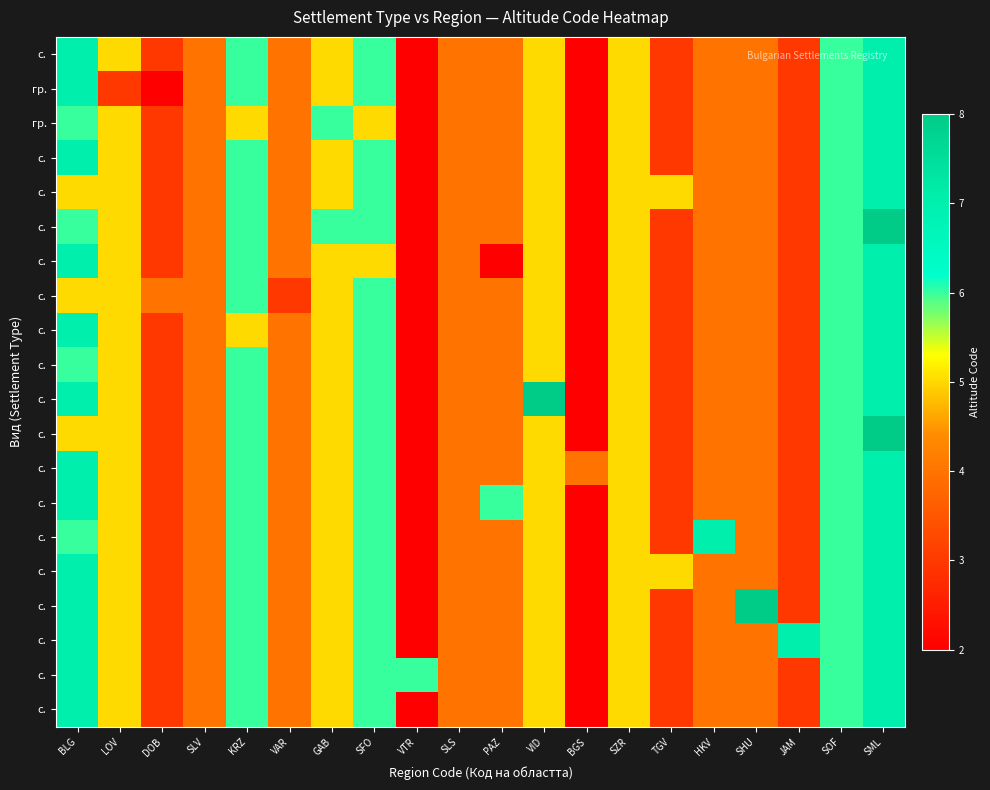

Count the number of data series in this chart.

20